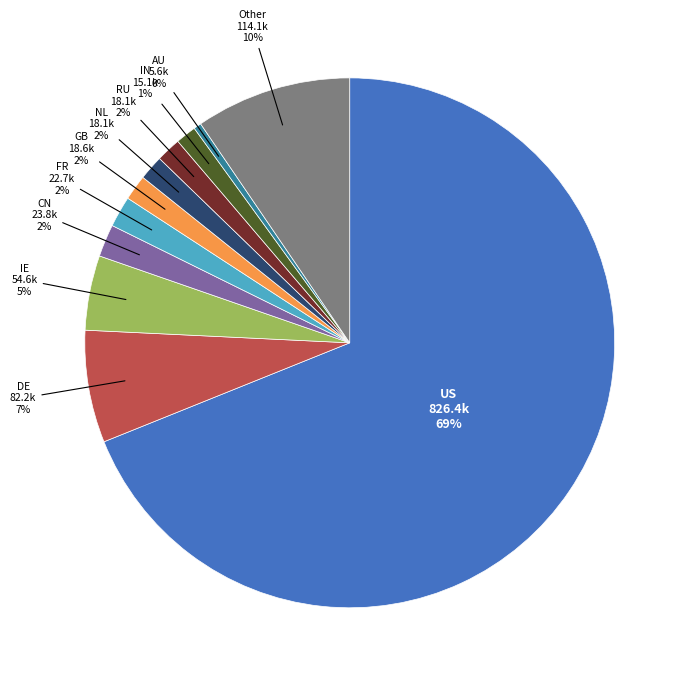

Does any single category account for the majority?

Yes